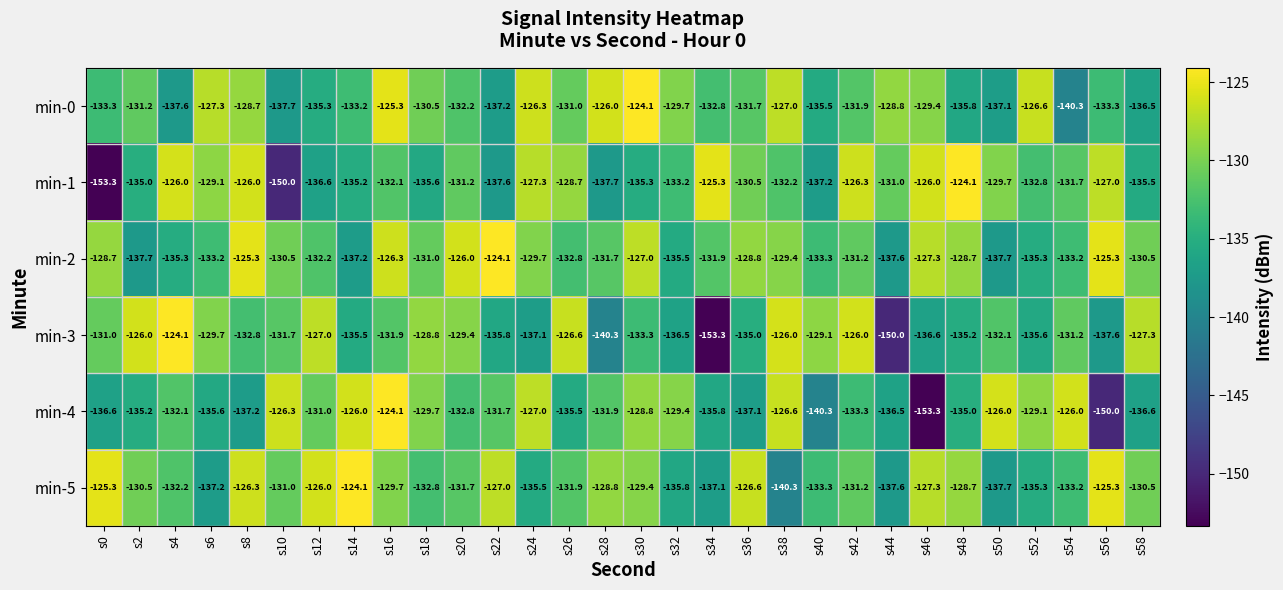

What is the difference between the highest and lowest values at s0?

28.0